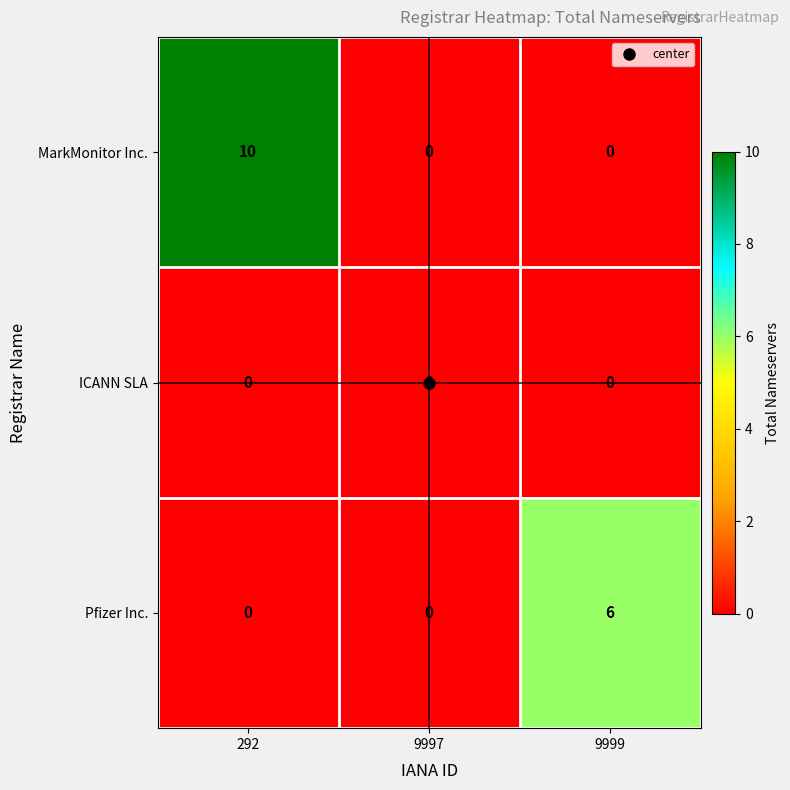

Which series has the largest total across all categories?

MarkMonitor Inc.